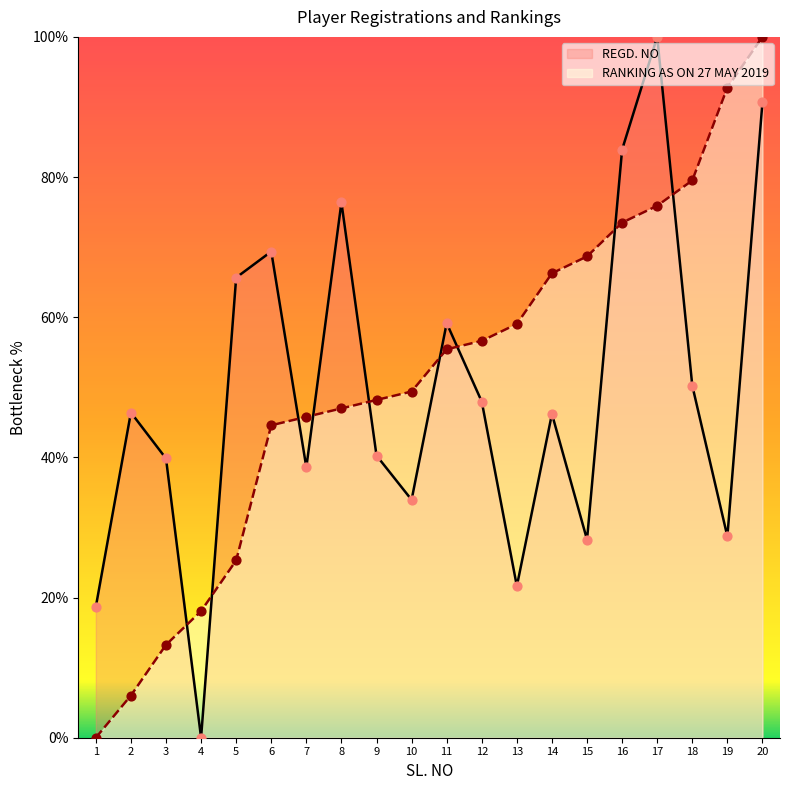

What is the total value across all series at 10?

83.3